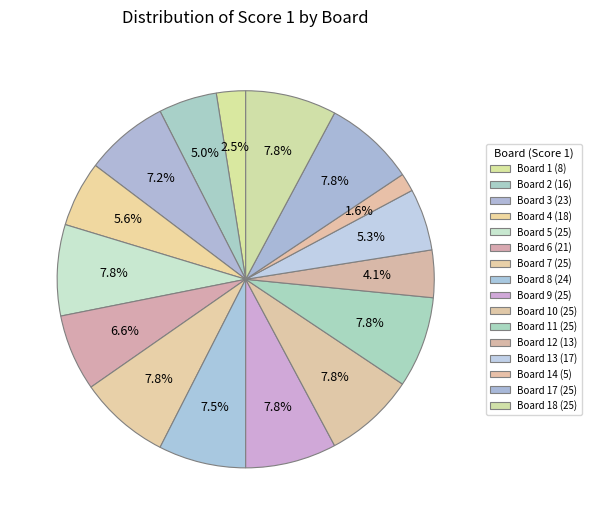

Which category has the biggest portion of the pie?

Board 5